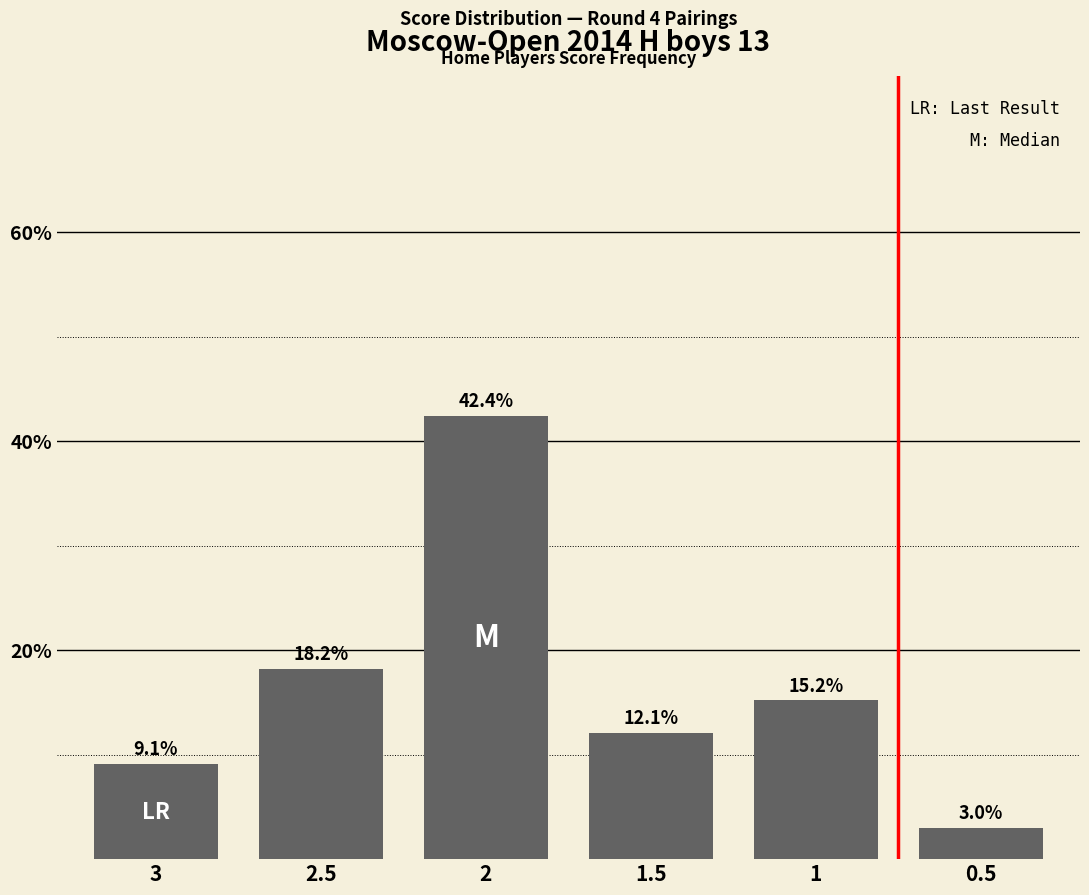

Reading left to right, what are all the values shown in this chart?

3=9.1	2.5=18.2	2=42.4	1.5=12.1	1=15.2	0.5=3.0